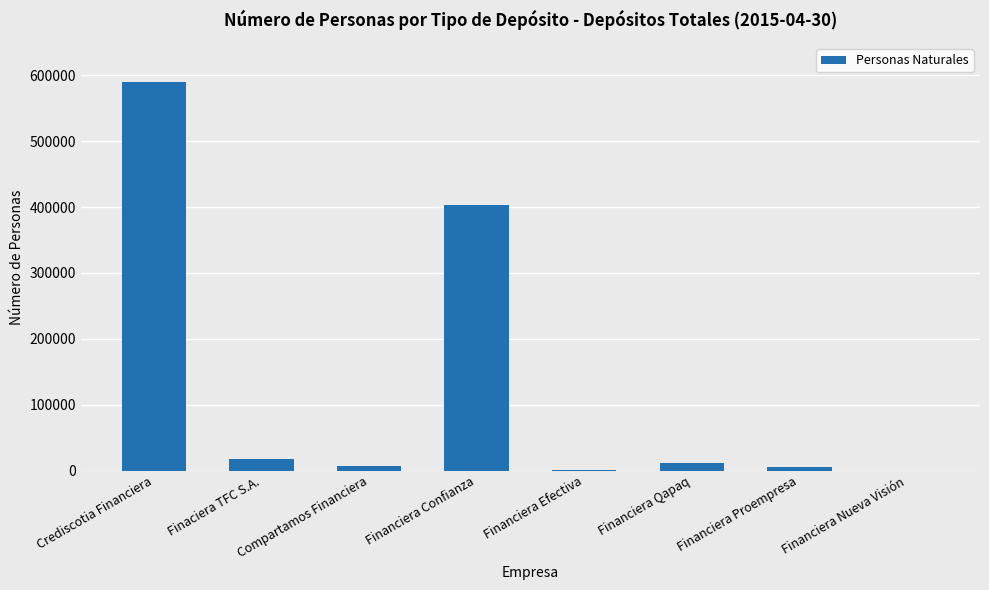

Which label corresponds to the largest value in the chart?

Crediscotia Financiera